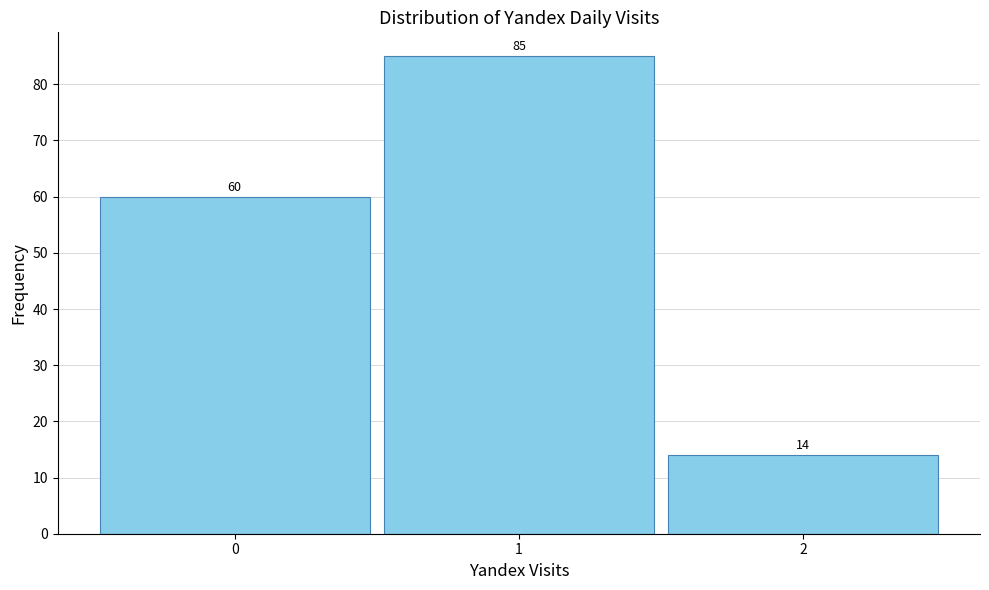

Reading left to right, transcribe this chart: for each bar, give the range it covers on the x-axis and its height.

-0.5 to 0.5: 60
0.5 to 1.5: 85
1.5 to 2.5: 14